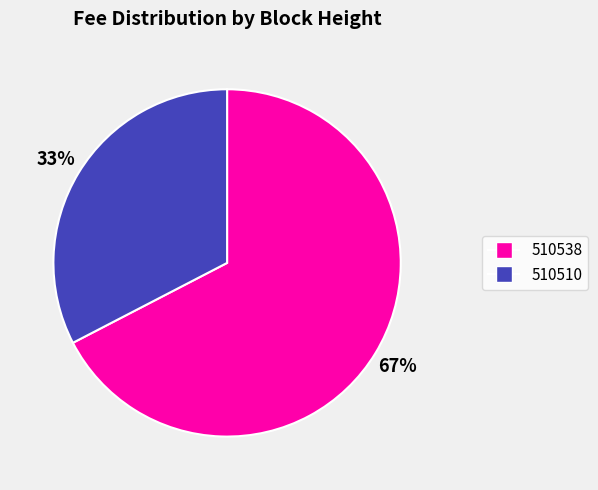

To the nearest percent, what is the average slice percentage?

50%